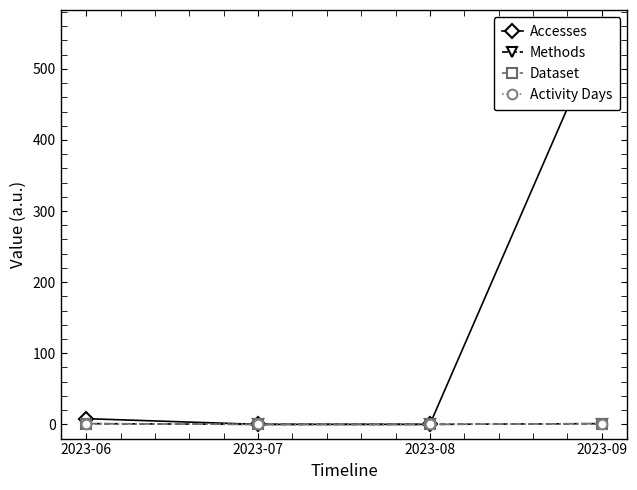

True or false: Dataset and Accesses intersect in this chart.

False